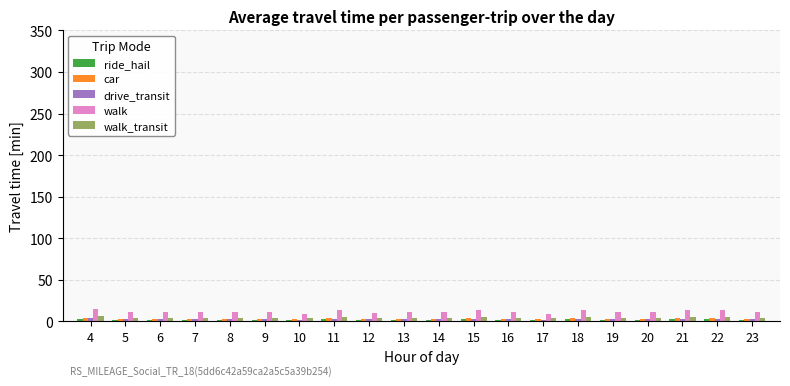

What is the maximum value shown in the chart?

15.1